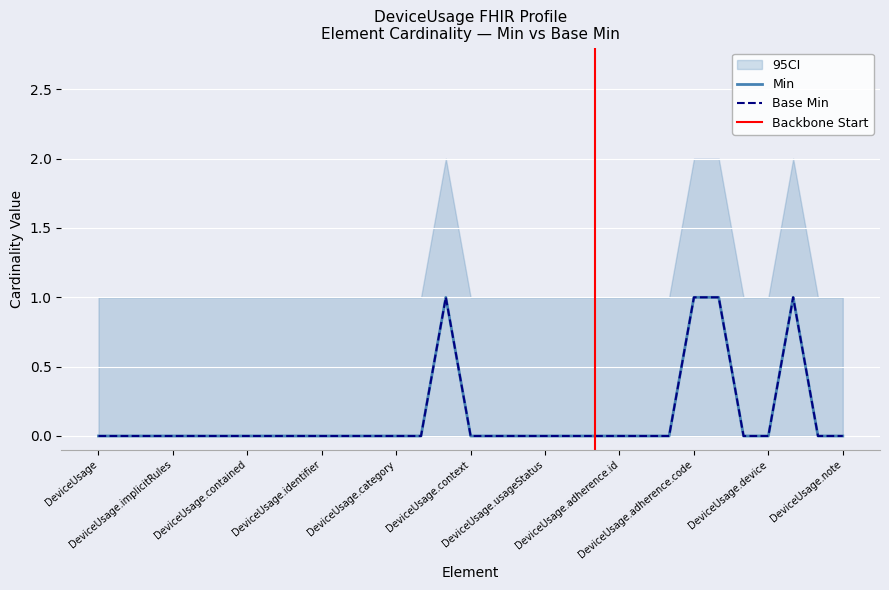

How many values in the Min series exceed 0?

4